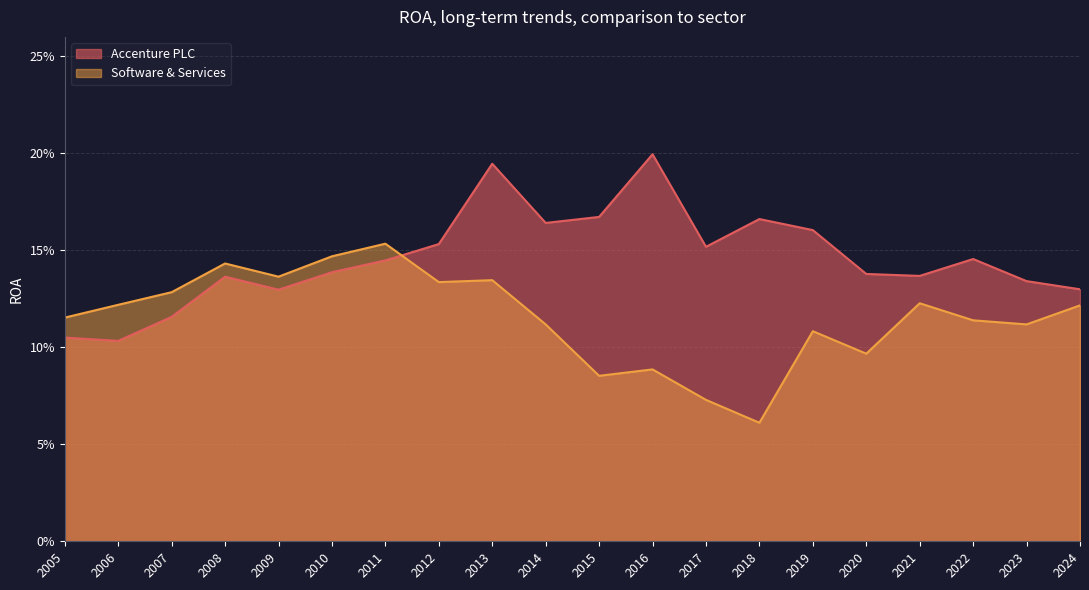

True or false: Software & Services has more than 2 interior local peaks.

True